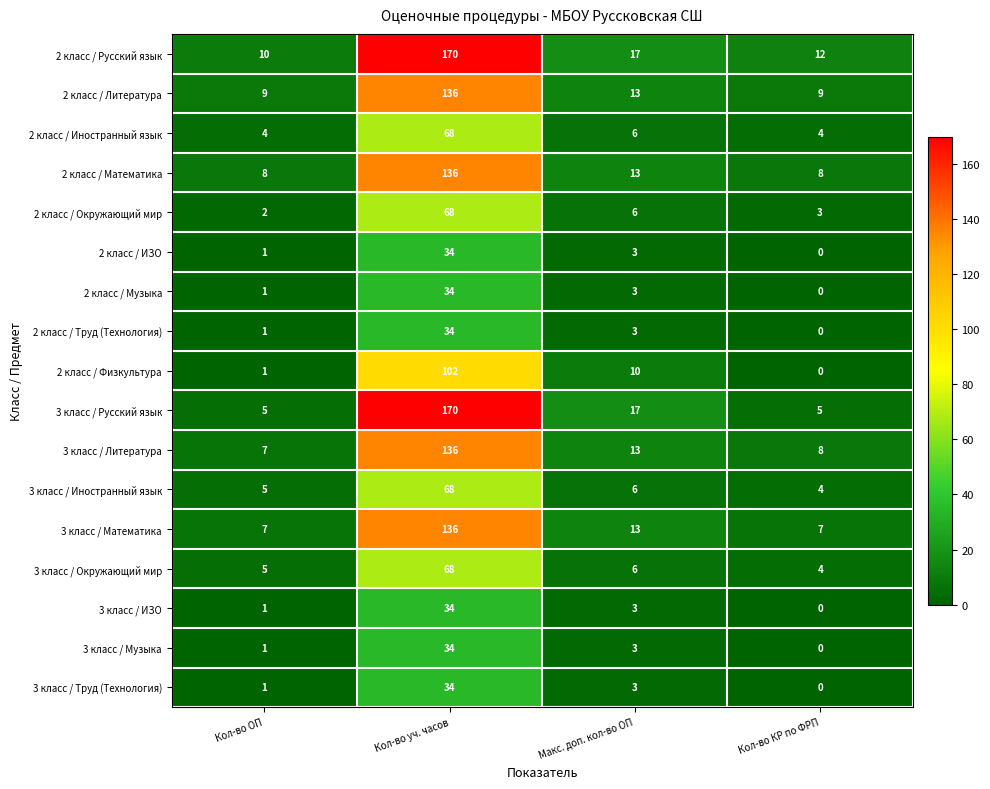

How many distinct data groups are displayed?

17